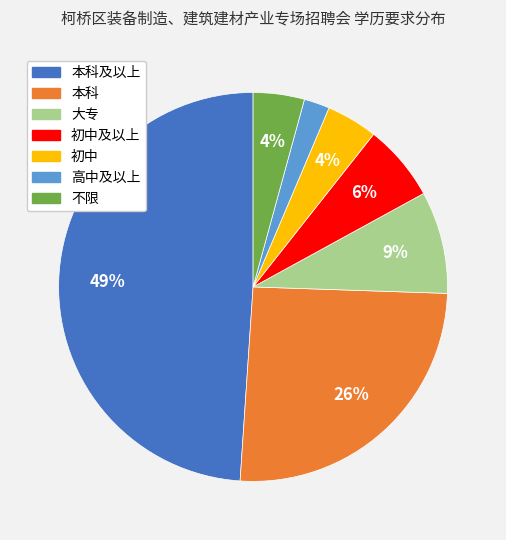

Is there any slice that represents more than half of the pie?

No